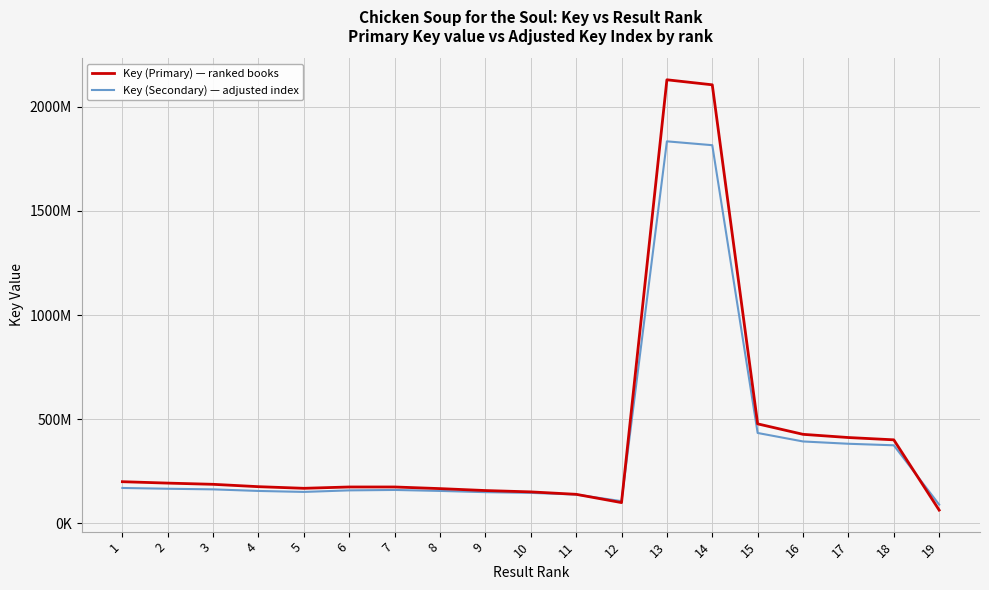

True or false: Key (Secondary) — adjusted index and Key (Primary) — ranked books cross at least once.

True